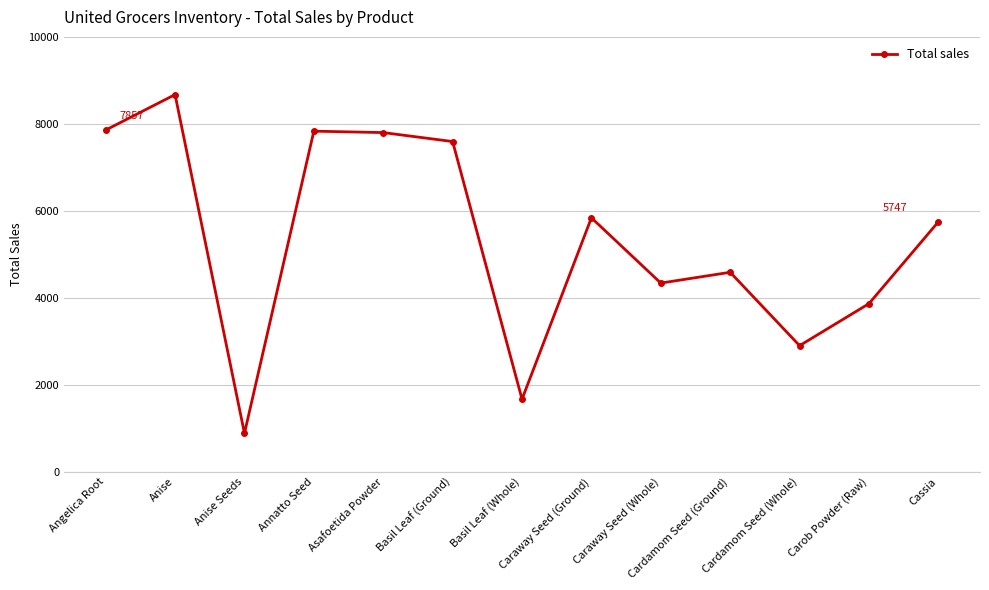

What is the value of the 12th point from the left?

3865